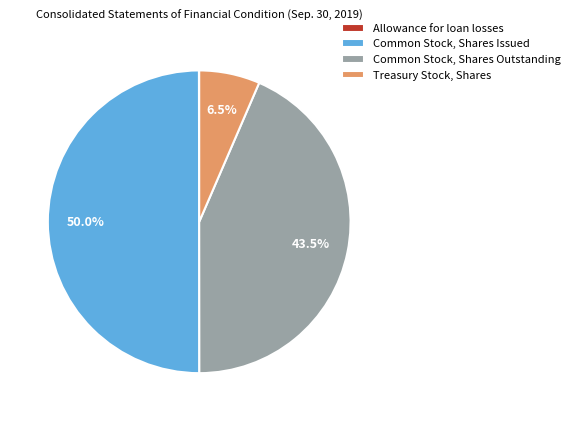

Does Common Stock, Shares Outstanding account for over 50% of the chart?

No